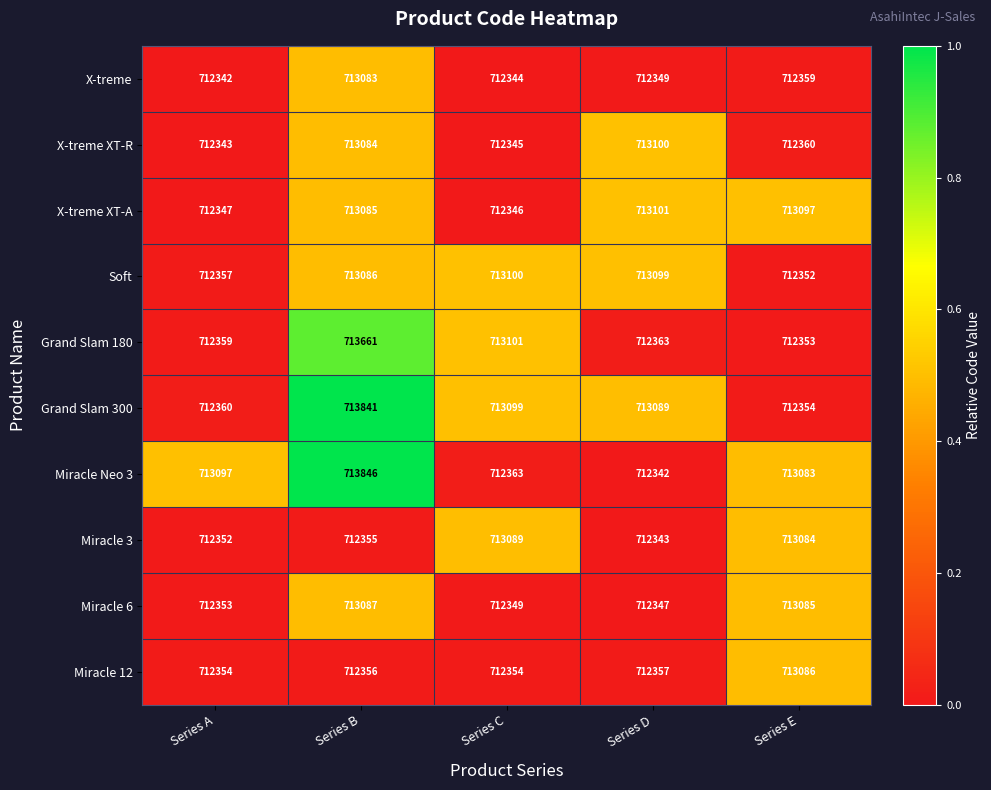

What is the total value across all series at Series D?

7126490